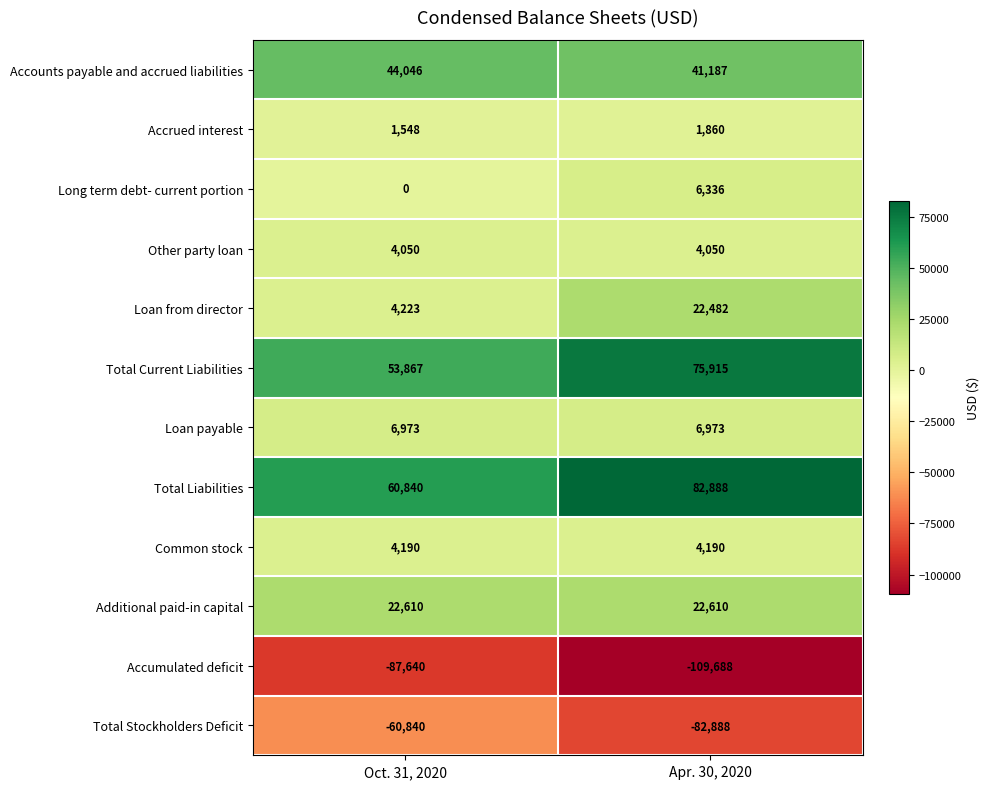

How many data points does each series have?

2